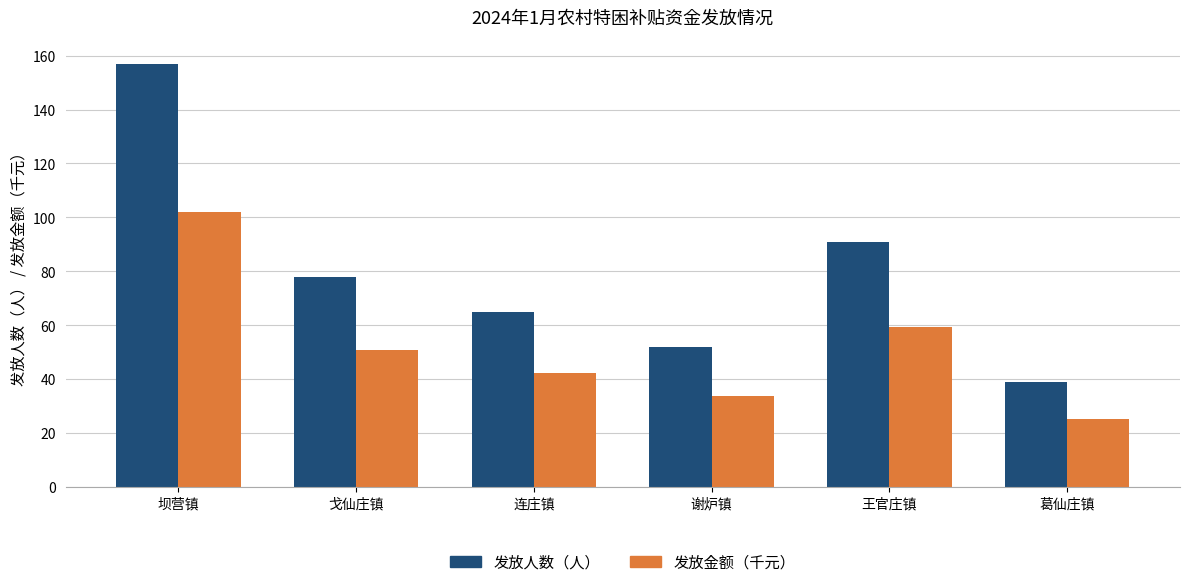

What are all the series names shown in the legend?

发放人数（人）, 发放金额（千元）